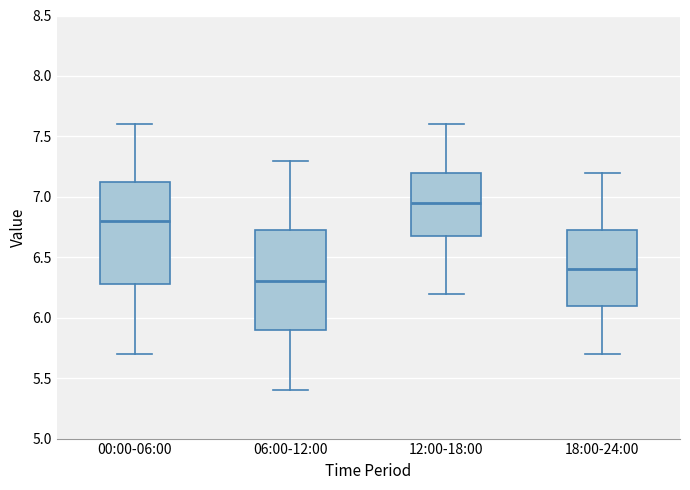

Reading left to right, read every box against the y-axis: the position of its median line, the range the box covers, and the ends of its whiskers. The values are not printed on the chart, so give them approximately, as read against the axis.

00:00-06:00: median 6.80, box 6.30 to 7.15, whiskers 5.70 to 7.60
06:00-12:00: median 6.30, box 5.90 to 6.75, whiskers 5.40 to 7.30
12:00-18:00: median 6.95, box 6.70 to 7.20, whiskers 6.20 to 7.60
18:00-24:00: median 6.40, box 6.10 to 6.75, whiskers 5.70 to 7.20